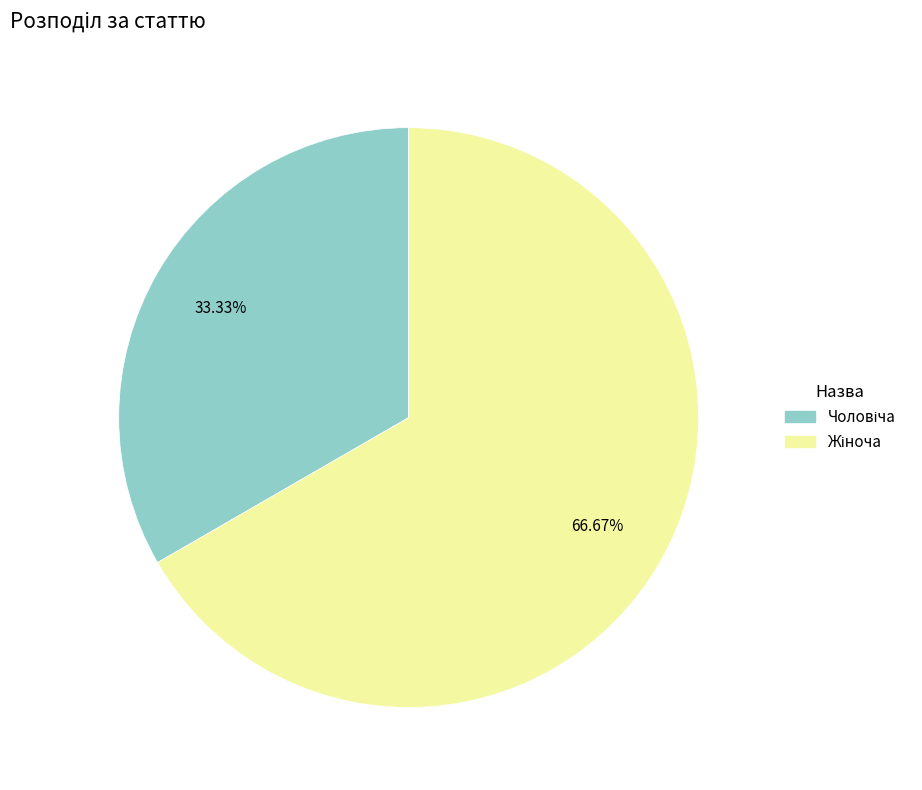

Does any single category account for the majority?

Yes